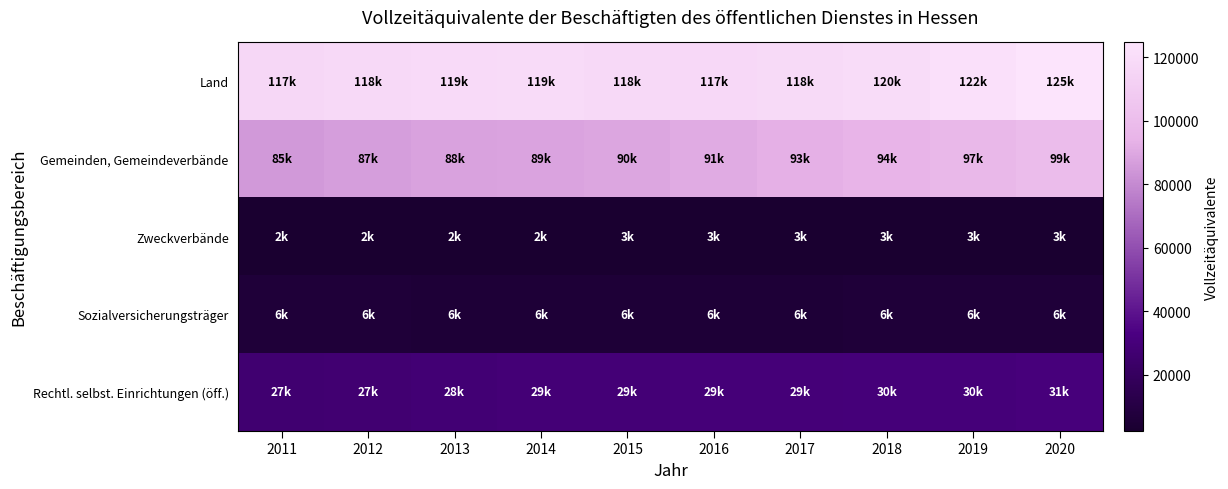

Which label corresponds to the largest value in the chart?

2020